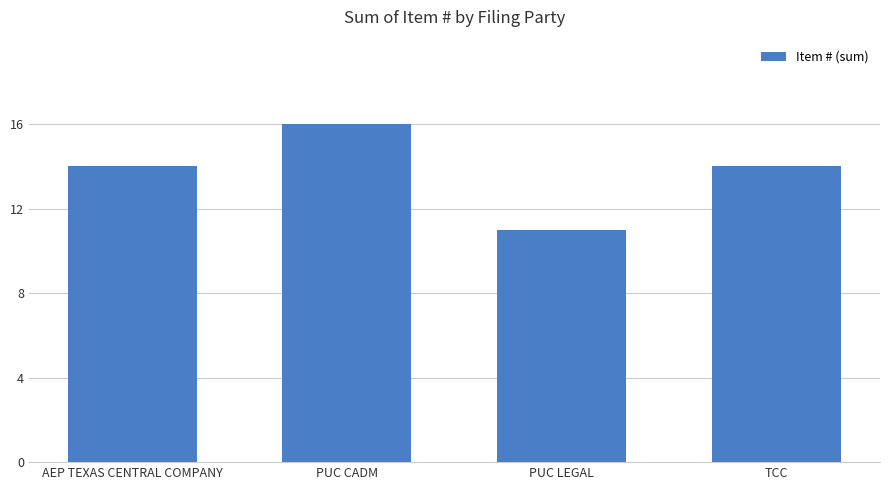

What is the maximum value shown in the chart?

16